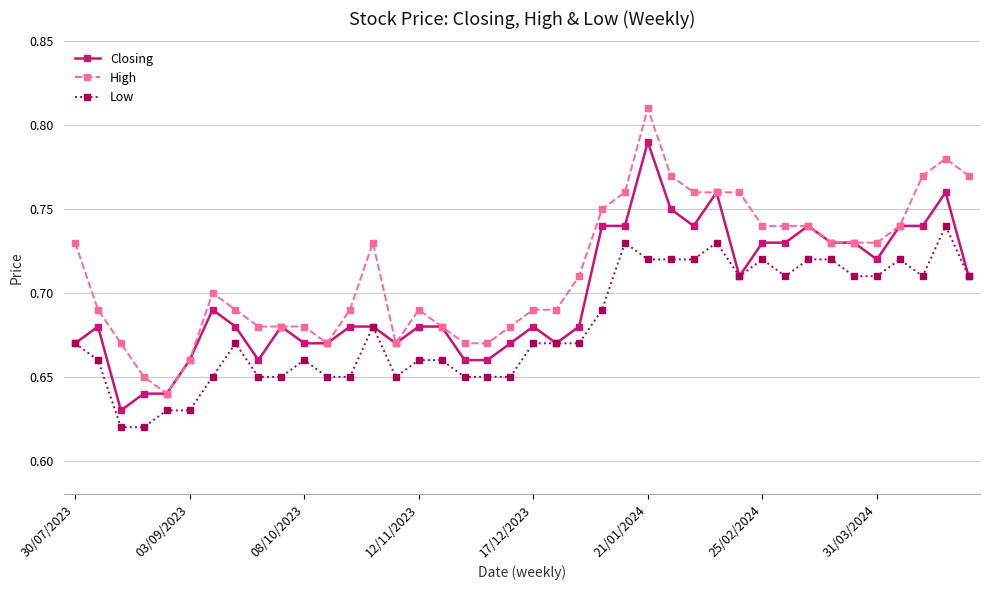

Which series has the largest total across all categories?

High